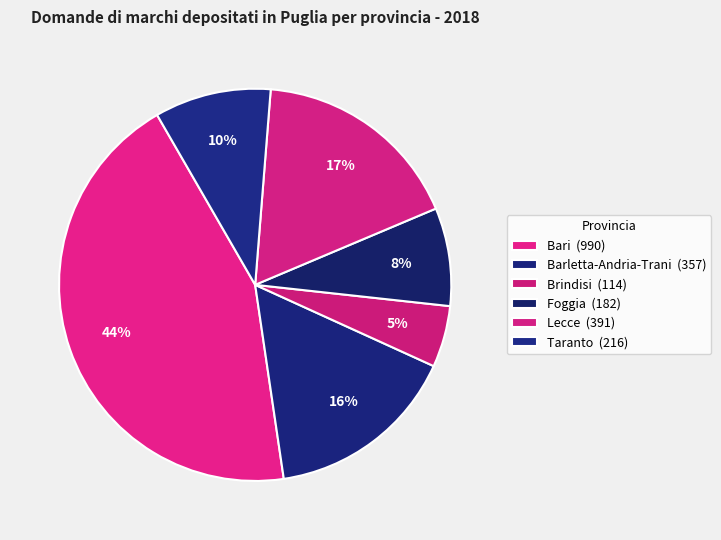

How many segments does this pie chart have?

6